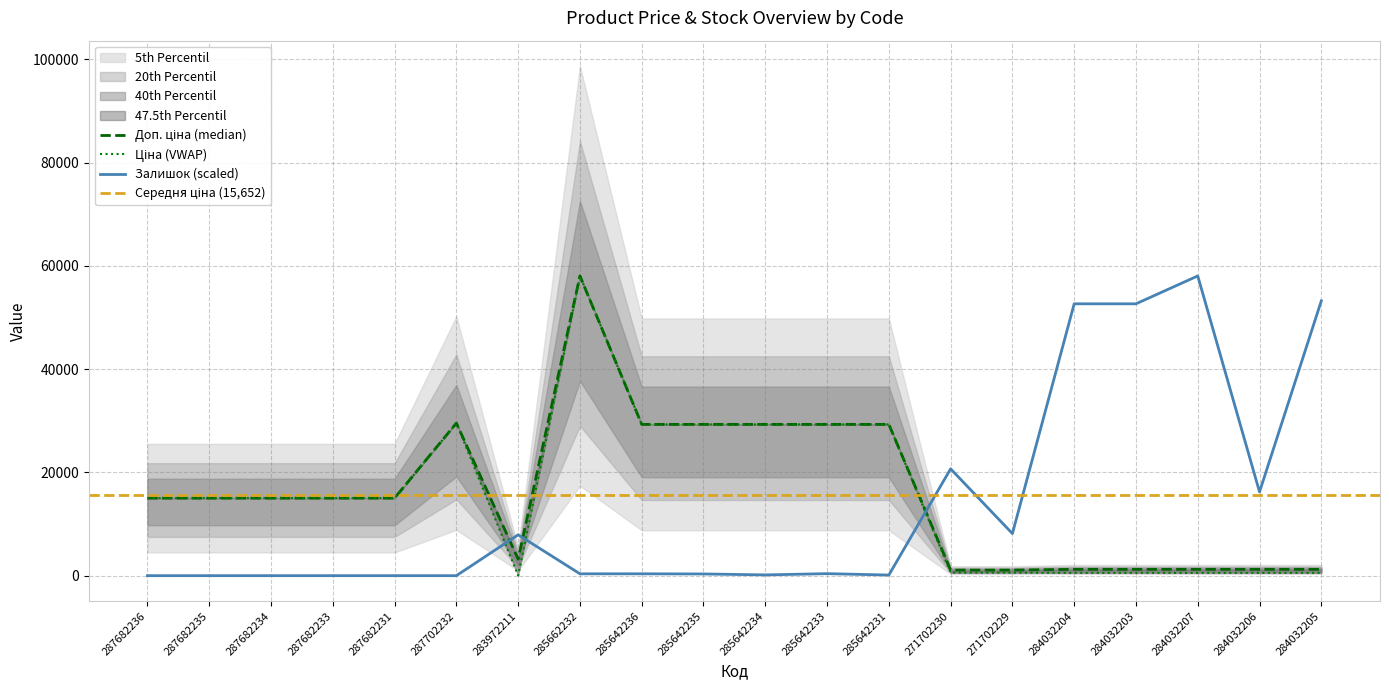

Which series has the largest range (max minus min)?

Залишок